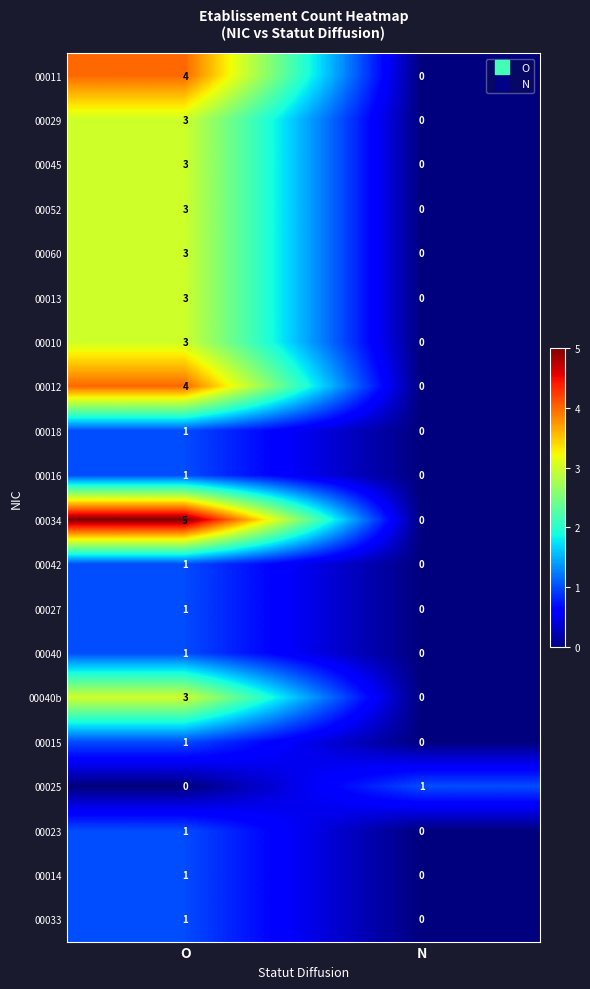

The value of 00034 at N is -3. True or false?

False